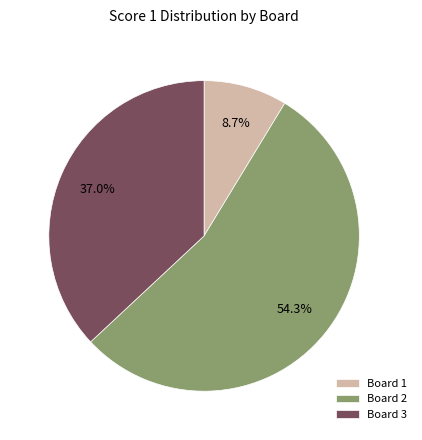

To the nearest percent, what is the combined percentage of Board 3 and Board 2?

91%